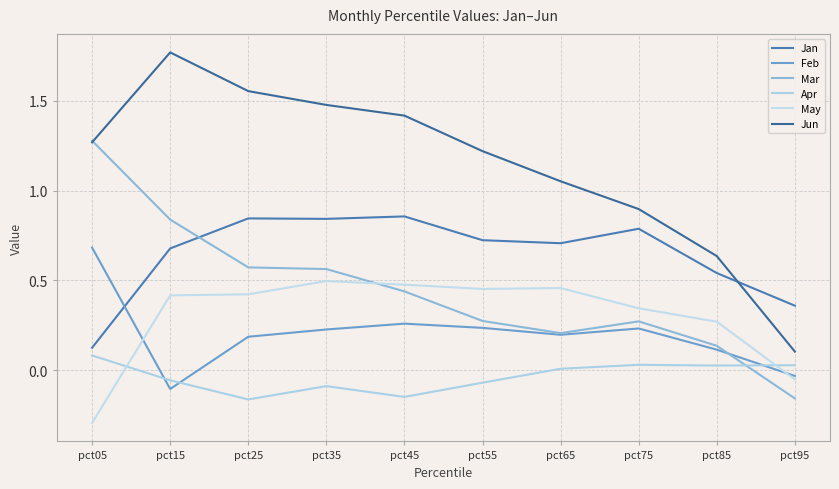

Which series has the largest total across all categories?

Jun